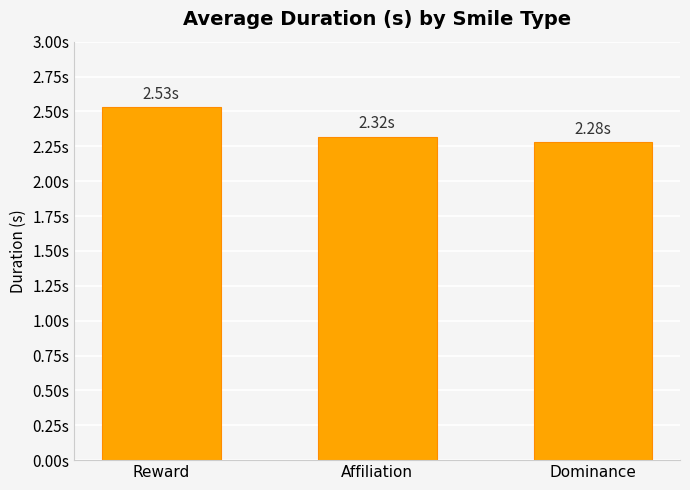

What is the value of the 1st bar from the left?

2.5